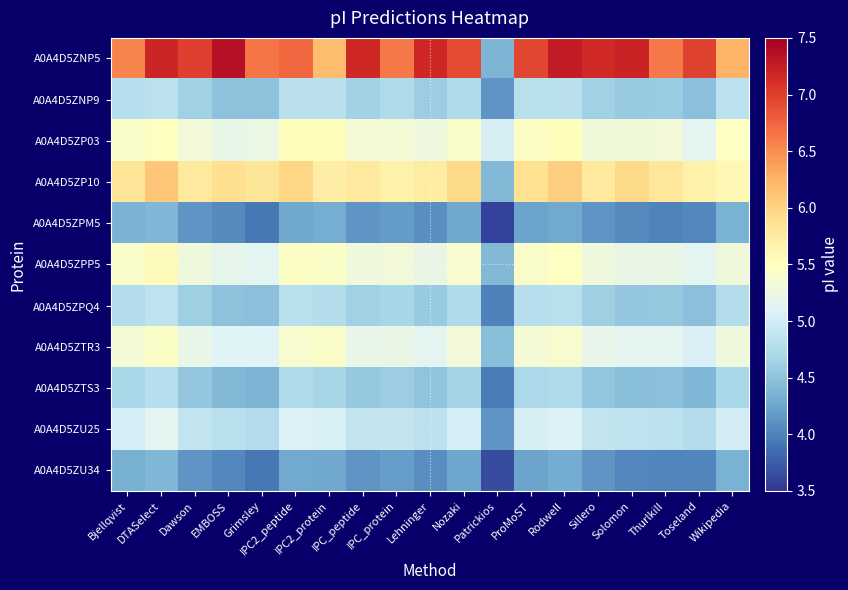

Which category has the highest value across all series?

EMBOSS